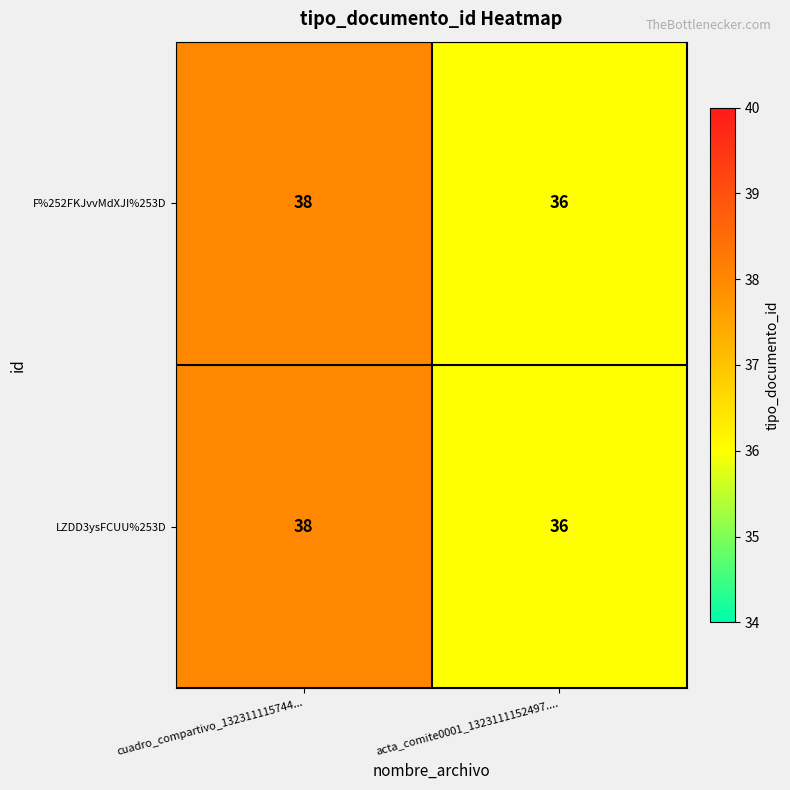

What is the smallest value displayed?

36